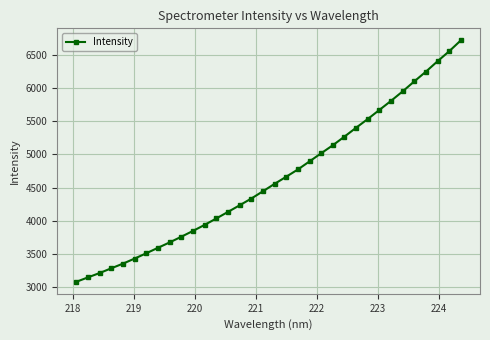

What is the difference between the maximum and second lowest values?

3563.7